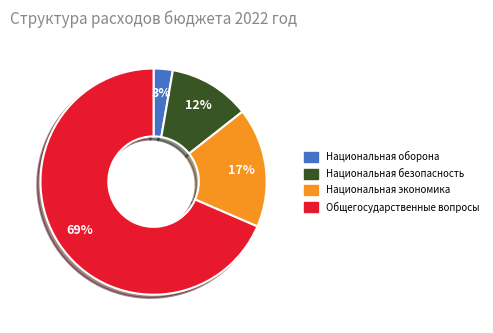

To the nearest percent, what is the average slice percentage?

25%